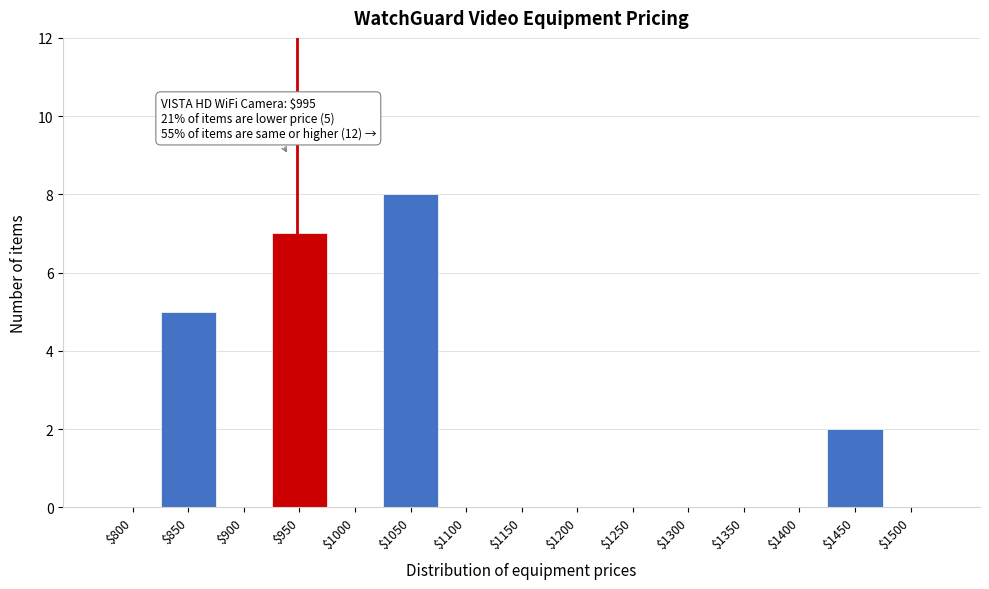

What is the greatest value displayed?

8